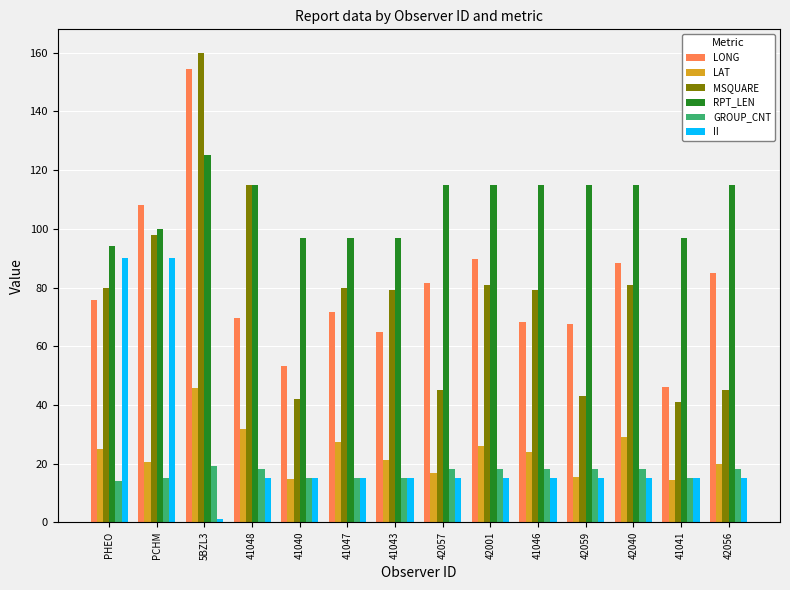

At which category is the sum across all series the highest?

5BZL3